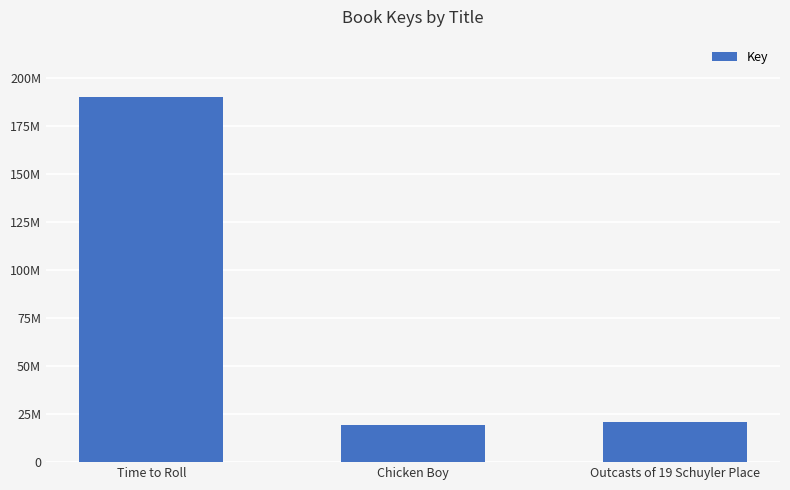

At which label does the data first exceed 20894568?

Time to Roll